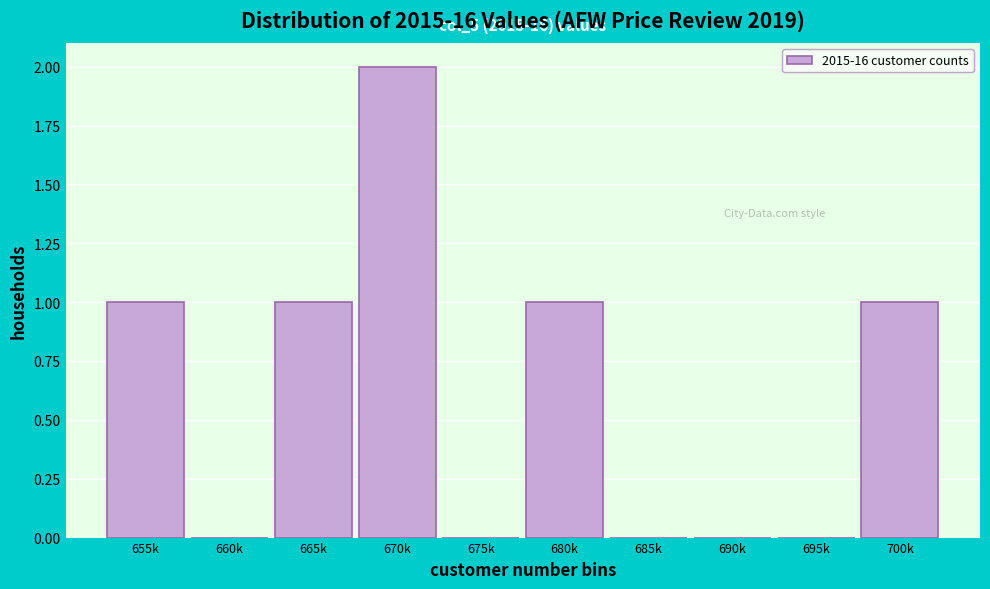

Reading left to right, transcribe all the data shown in this chart.

655k=1	660k=0	665k=1	670k=2	675k=0	680k=1	685k=0	690k=0	695k=0	700k=1